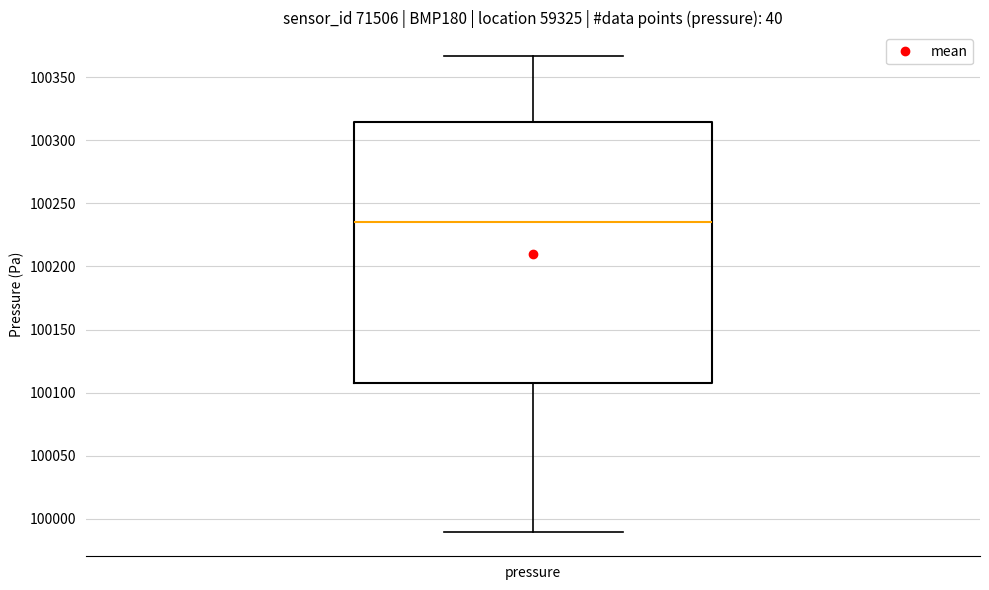

Read this box plot against the y-axis: the position of the median line, the range covered by the box, and the ends of both whiskers. The values are not printed on the chart, so give them approximately, as read against the axis.

median 100235, box 100110 to 100315, whiskers 99990 to 100365